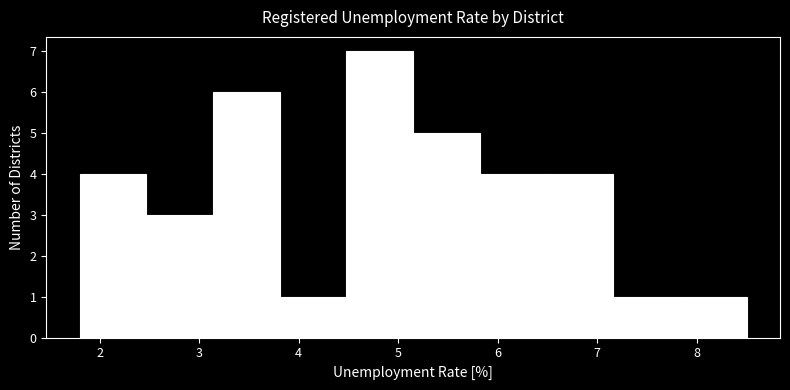

Which range on the x-axis has the tallest bar?

4.48 to 5.15